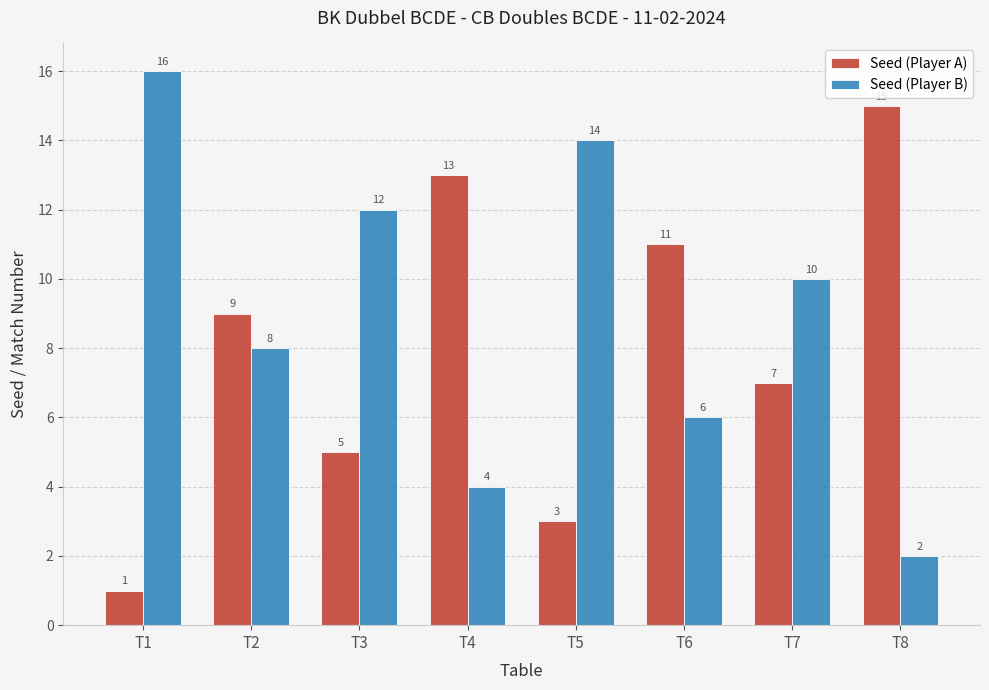

Where does the Seed (Player B) series first go above 10?

T1